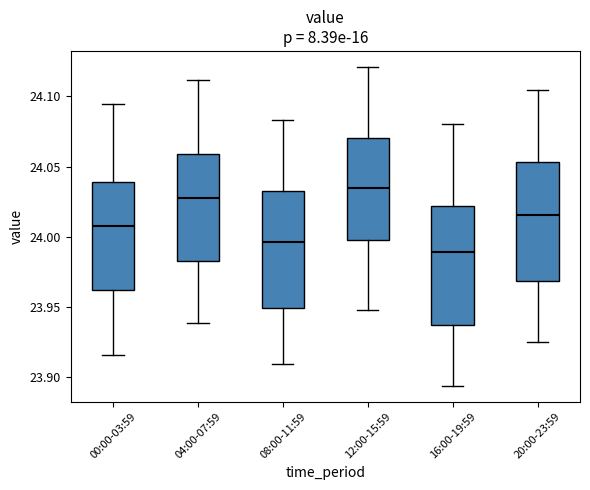

Which box's median line is the highest?

12:00-15:59